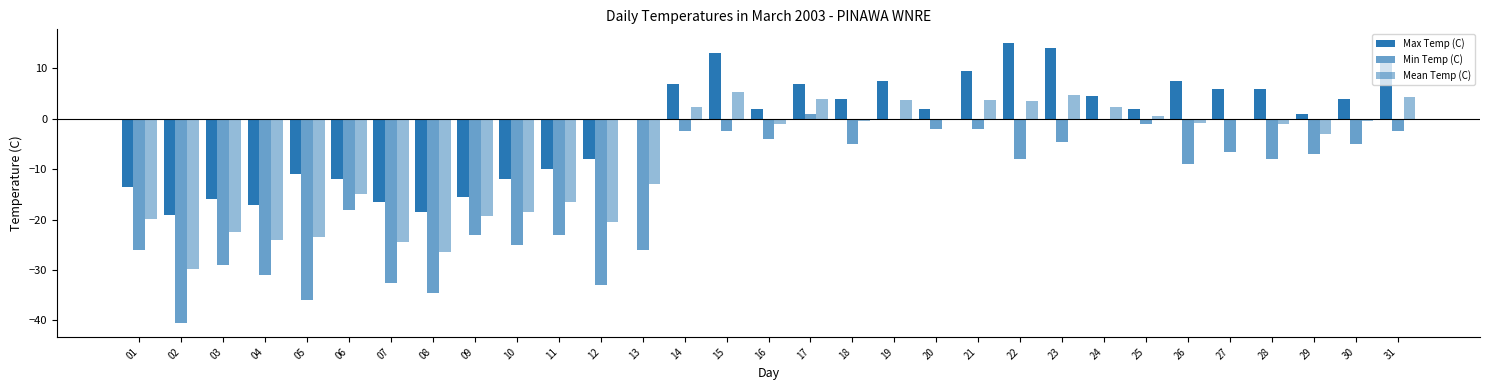

Rank the categories by Max Temp (C) value from highest to lowest.

22, 23, 15, 31, 21, 19, 26, 14, 17, 27, 28, 24, 18, 30, 16, 20, 25, 29, 13, 12, 11, 05, 06, 10, 01, 09, 03, 07, 04, 08, 02